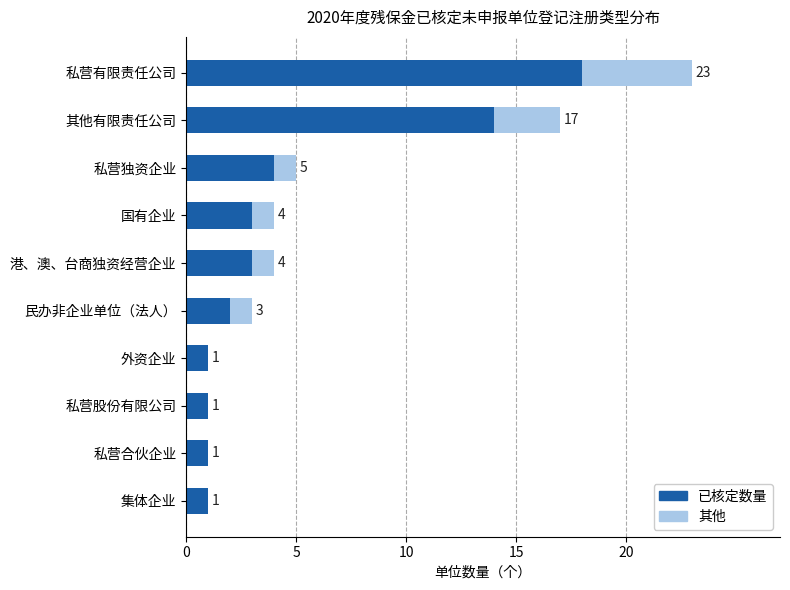

Which category has the highest value in the 已核定数量 series?

私营有限责任公司